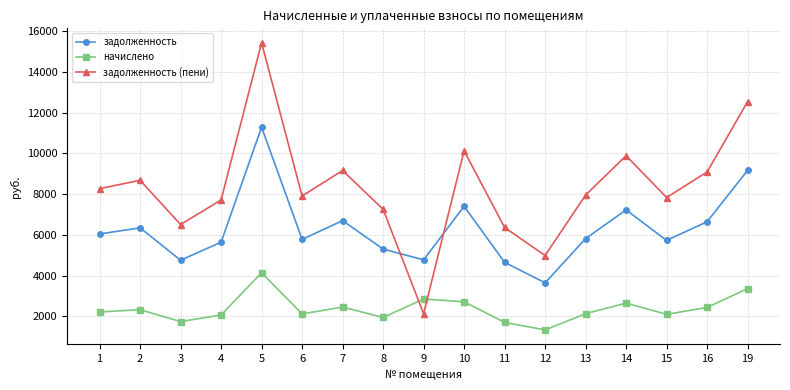

What is the difference between the second highest and second lowest values in the задолженность (пени) series?

7549.6